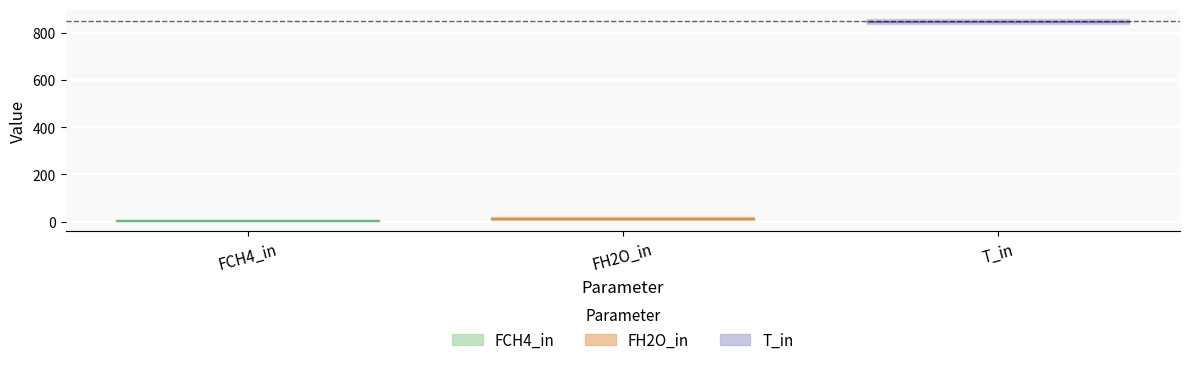

What is the label of the 2nd point from the left?

FH2O_in